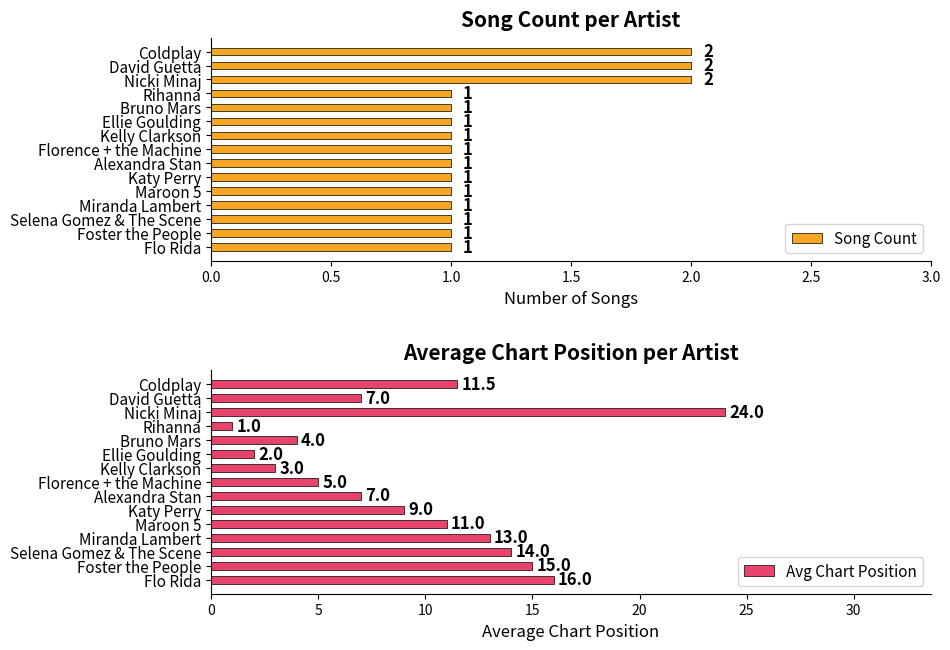

What is the maximum value for Song Count?

2